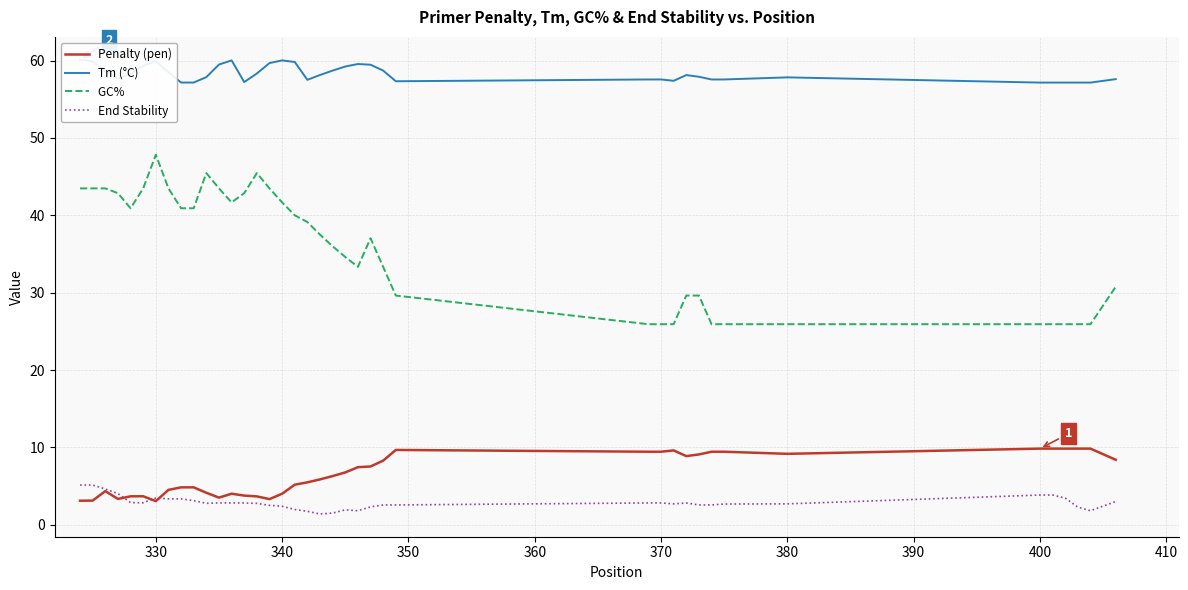

Which series has the largest total across all categories?

Tm (°C)